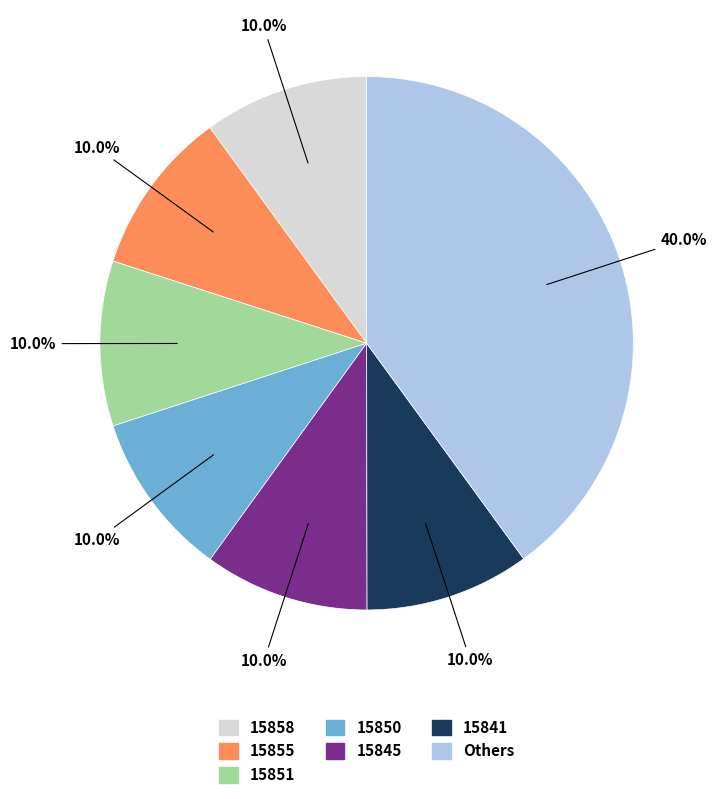

Does any single category account for the majority?

No